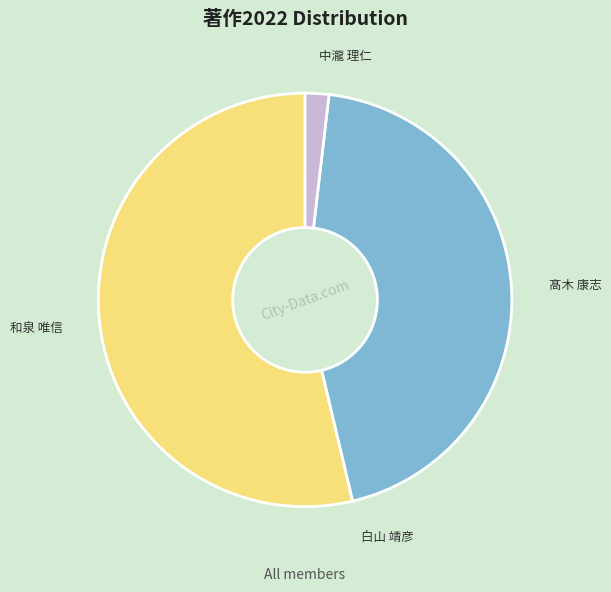

Does 和泉 唯信 account for over 50% of the chart?

Yes